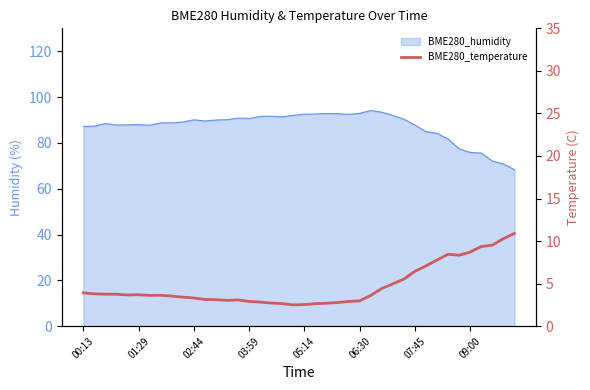

True or false: the data shows 3.8 at 01:29.

True